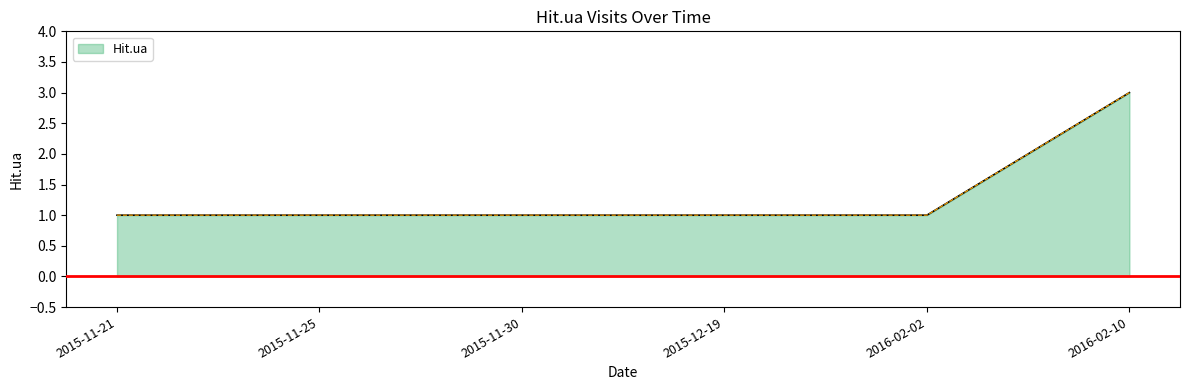

What is the maximum value shown in the chart?

3